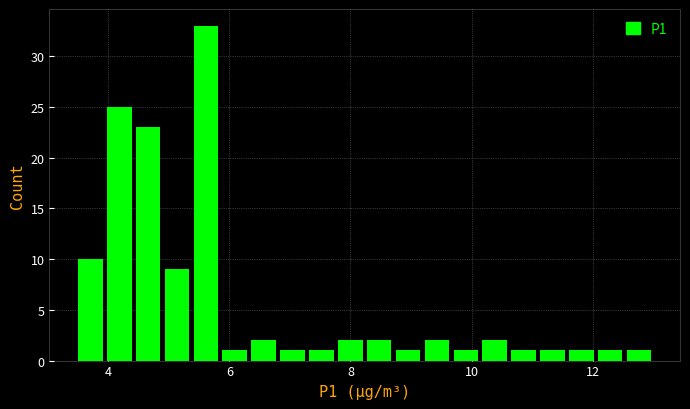

Around what value on the x-axis is the tallest bar? Give the approximate position of its centre, as read against the axis.

5.6